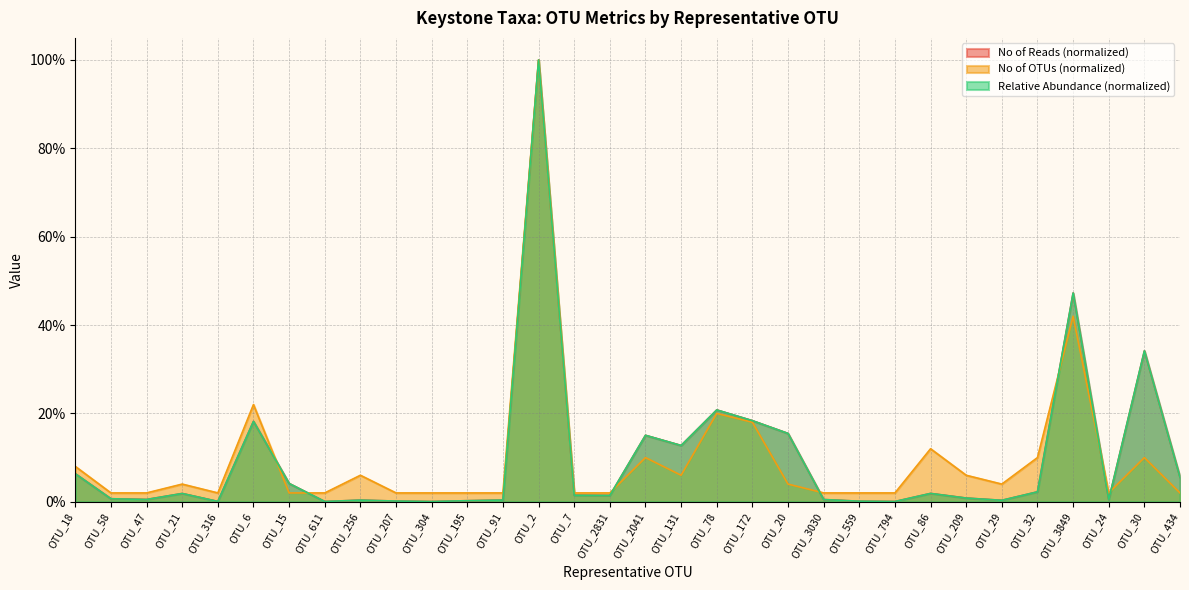

What is the average value of the No of Reads series?

0.1